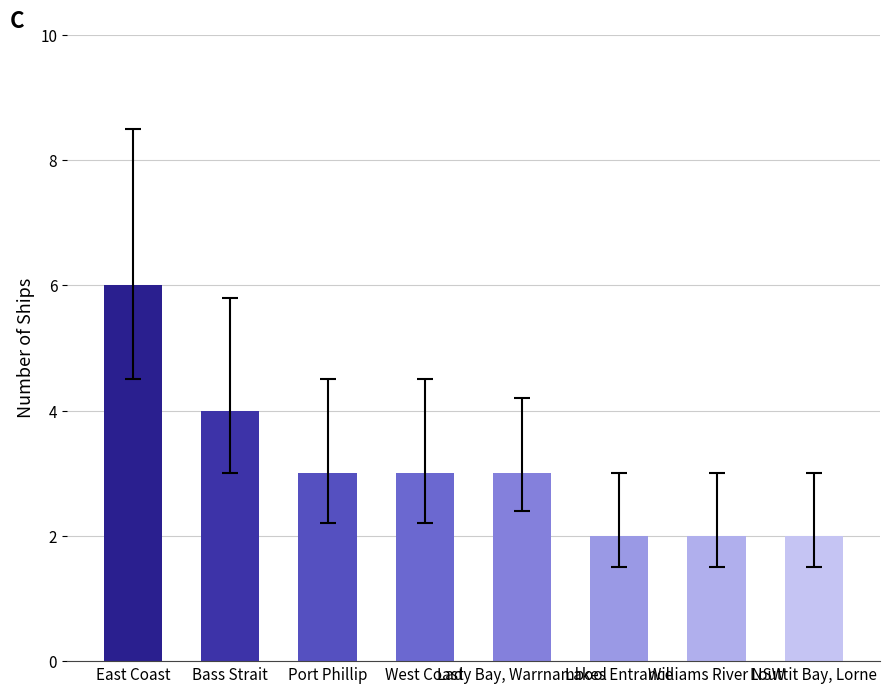

What is the label of the 6th bar from the left?

Lakes Entrance